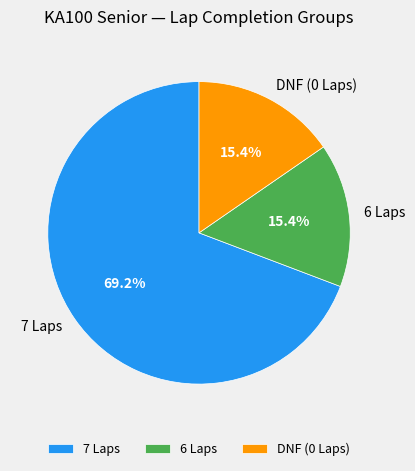

How many slices are in this pie chart?

3